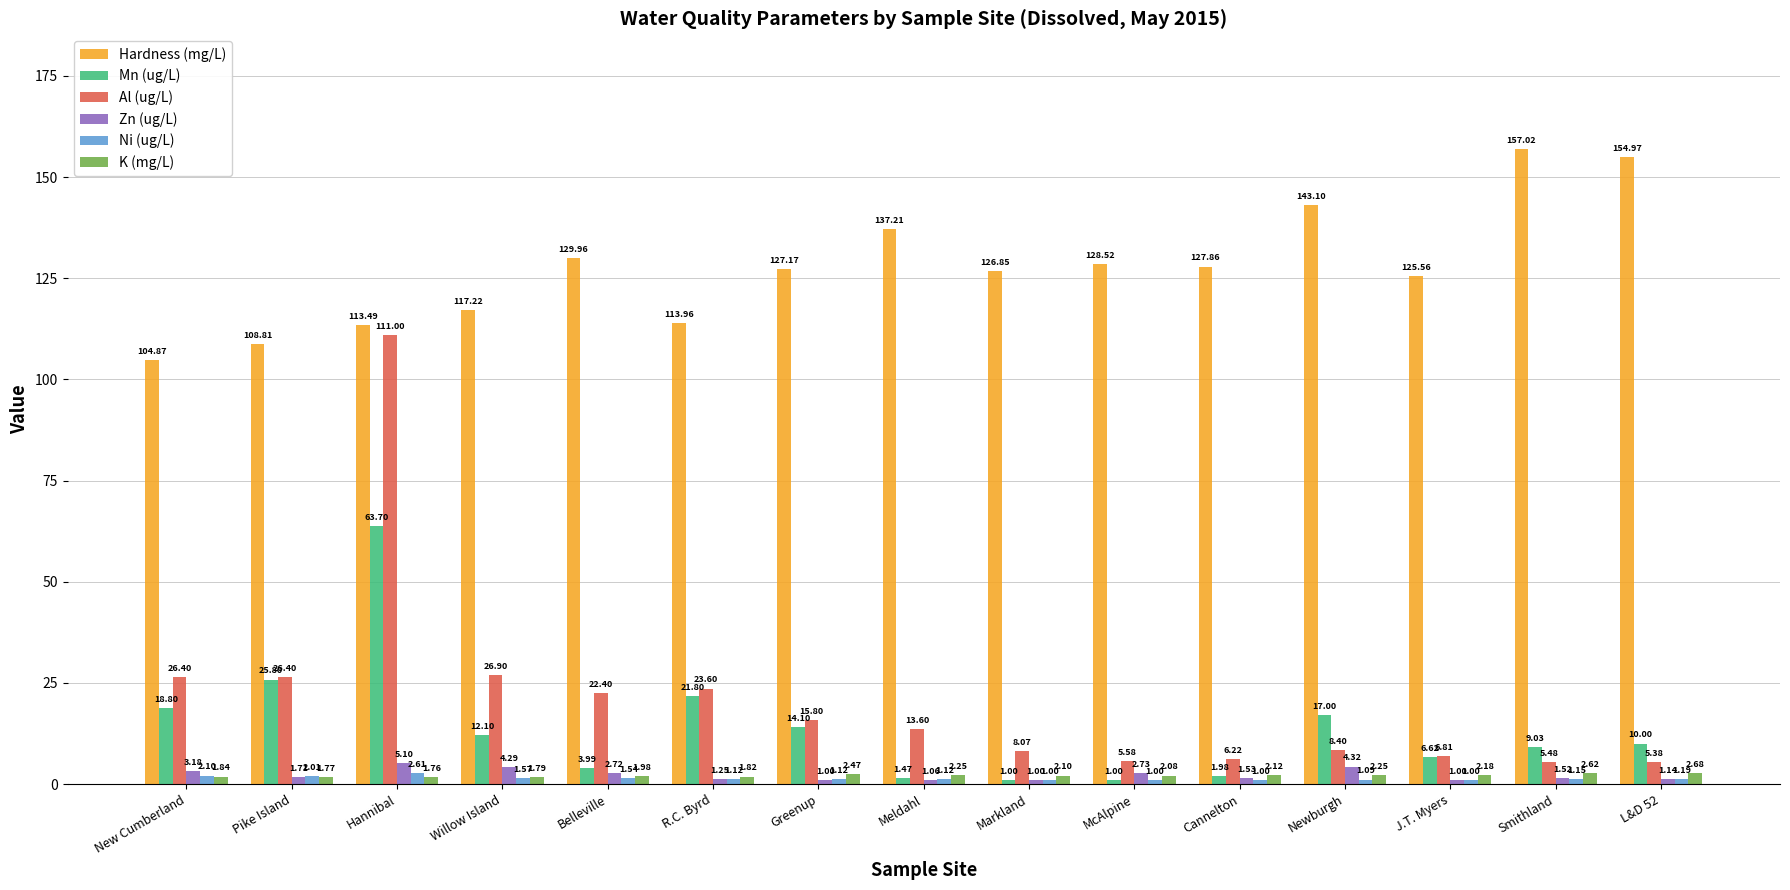

What is the total value across all series at L&D 52?

175.4